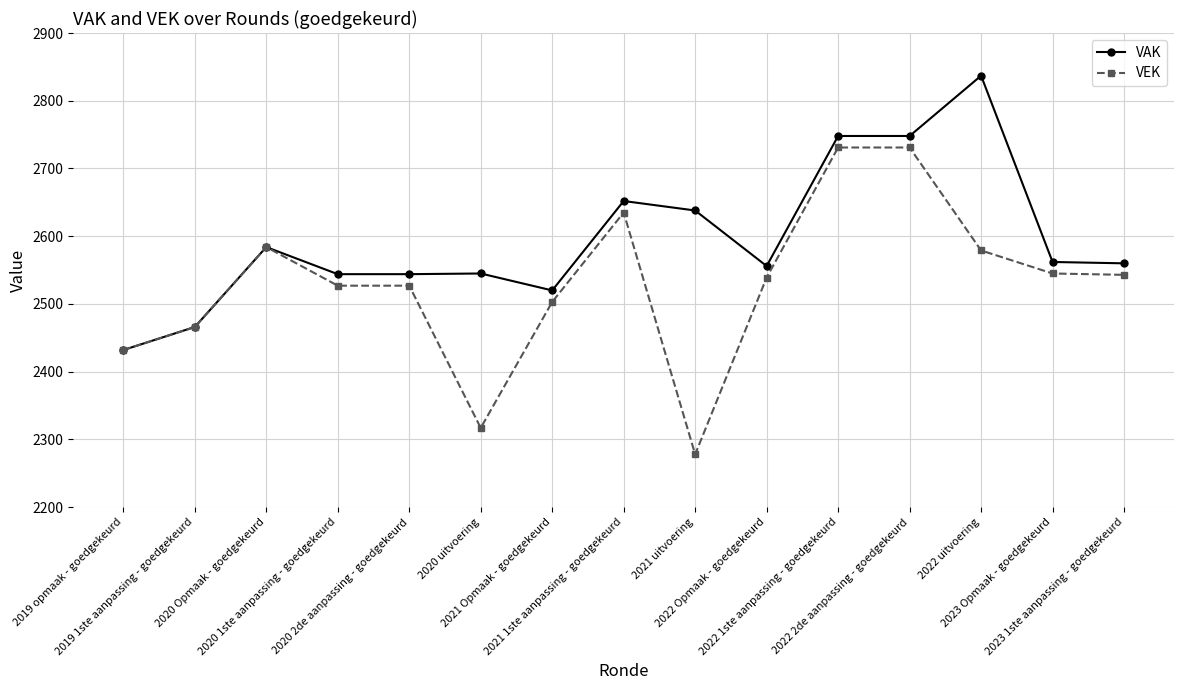

Which series has the largest total across all categories?

VAK